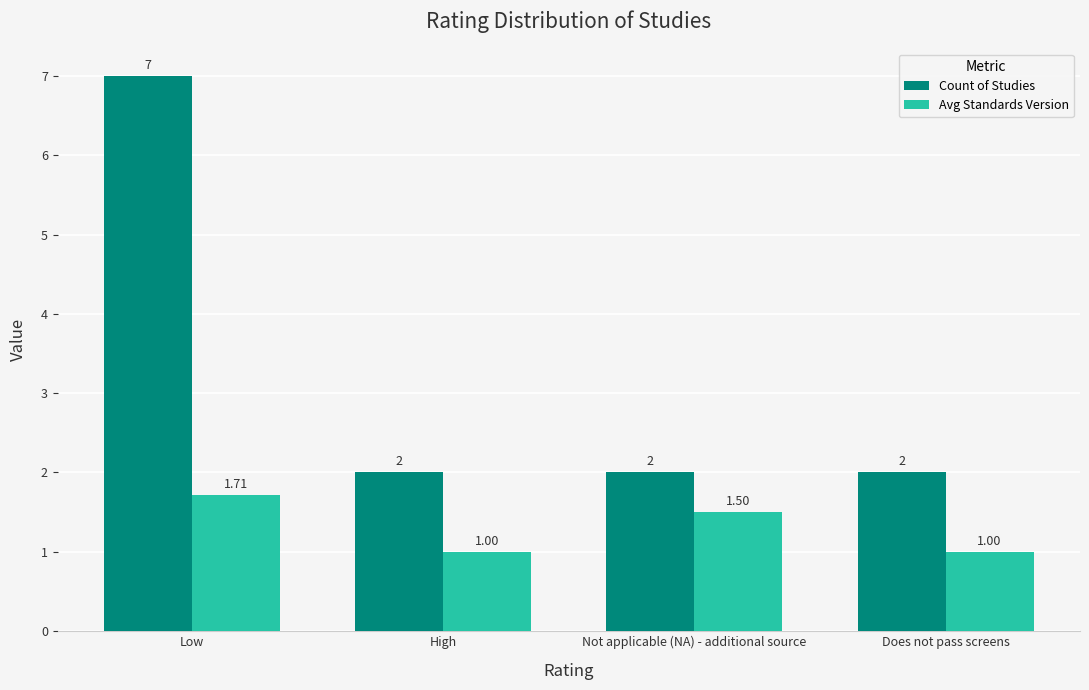

At which category is the sum across all series the highest?

Low